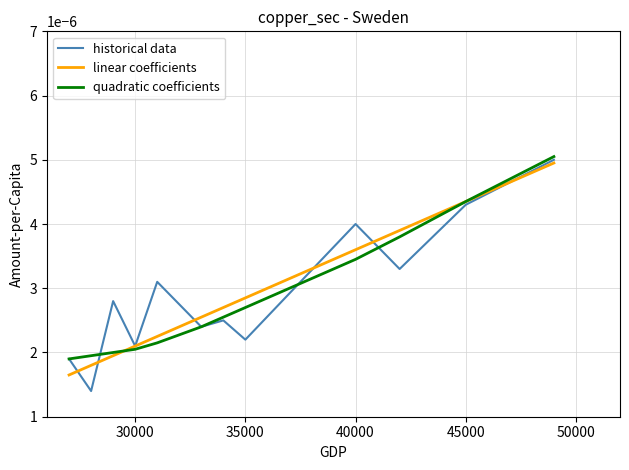

Count the historical data values in the range 0 to 1.

12